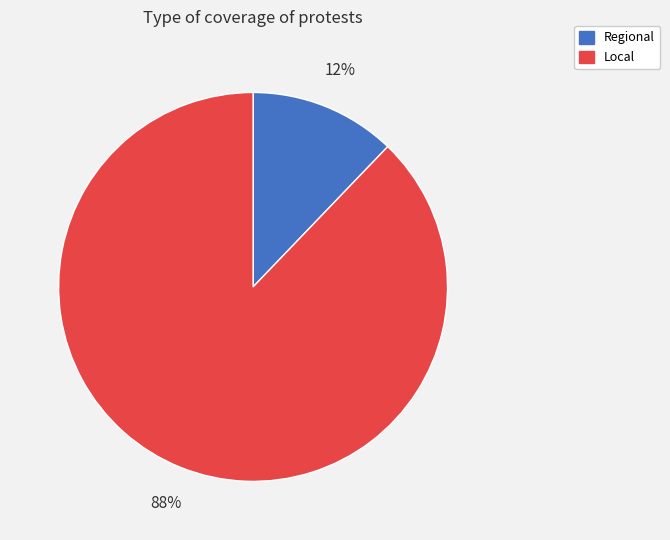

How many slices are in this pie chart?

2